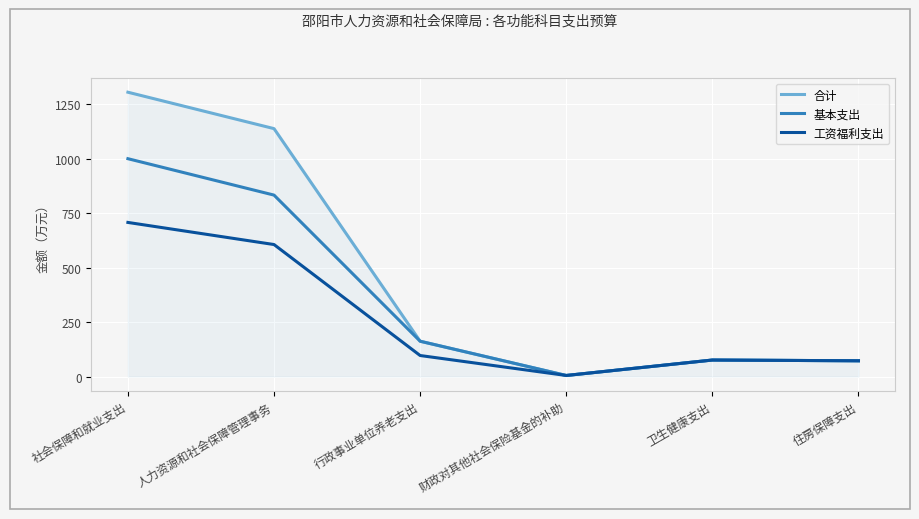

What is the maximum value for 基本支出?

999.6